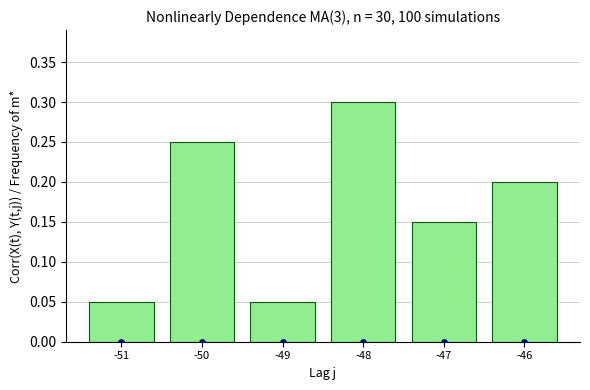

Between -46 and -48, which is larger?

-48